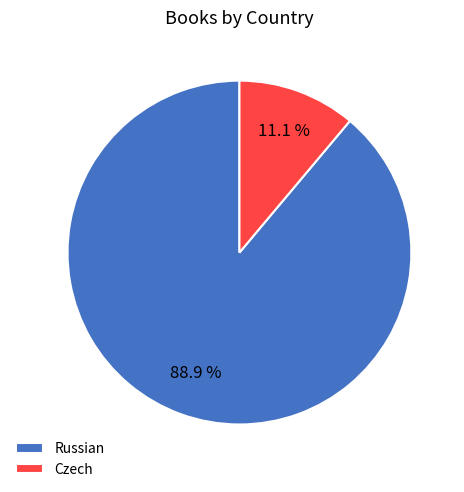

To the nearest percent, what portion does Czech represent?

11%